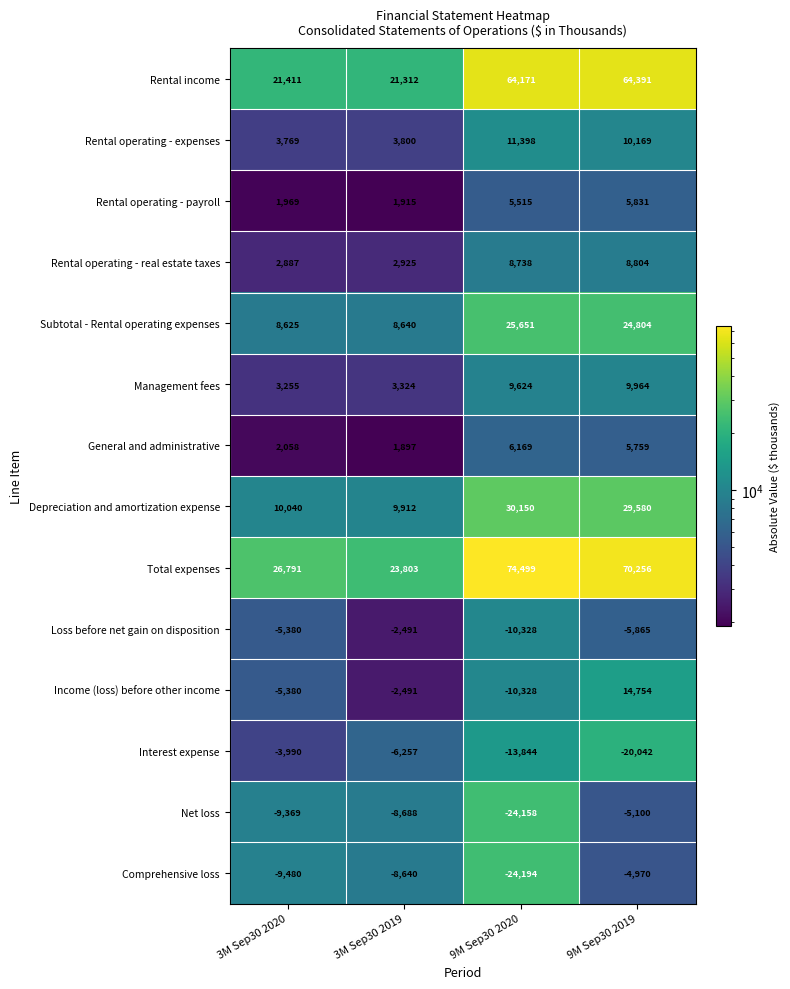

What is the sum of all Management fees values?

26167